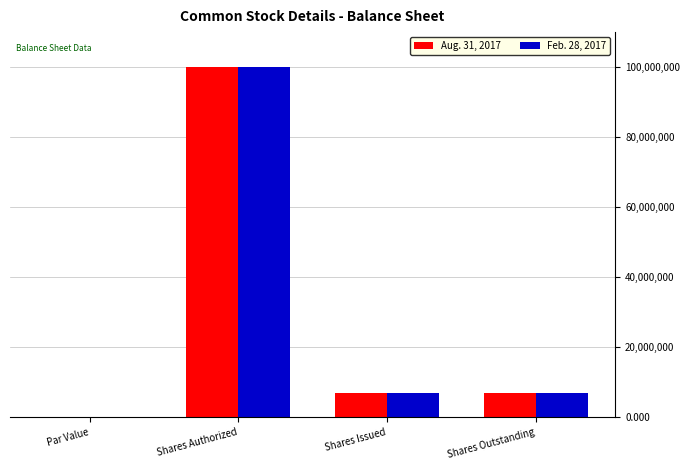

The Feb. 28, 2017 series shows 67158702.6 at Shares Authorized. True or false?

False